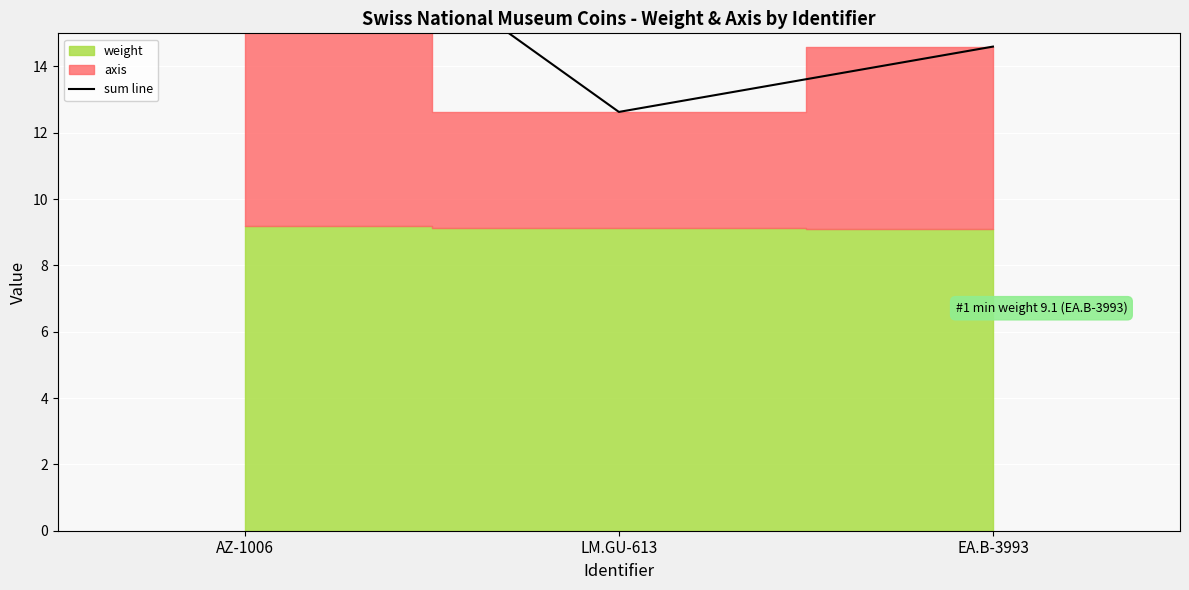

At which label does the data first exceed 14?

AZ-1006